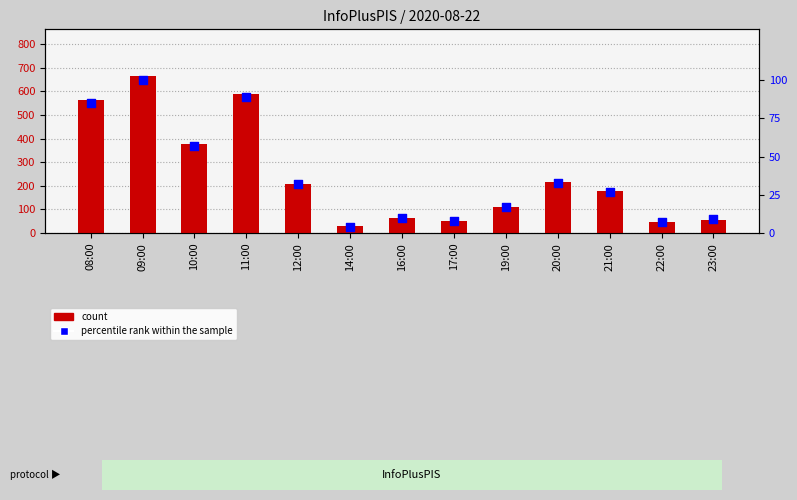

At which category is the sum across all series the highest?

09:00